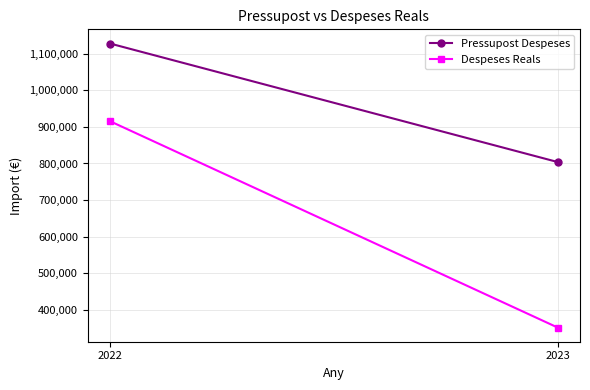

At 2023, list the series in order from largest to smallest.

Pressupost Despeses, Despeses Reals